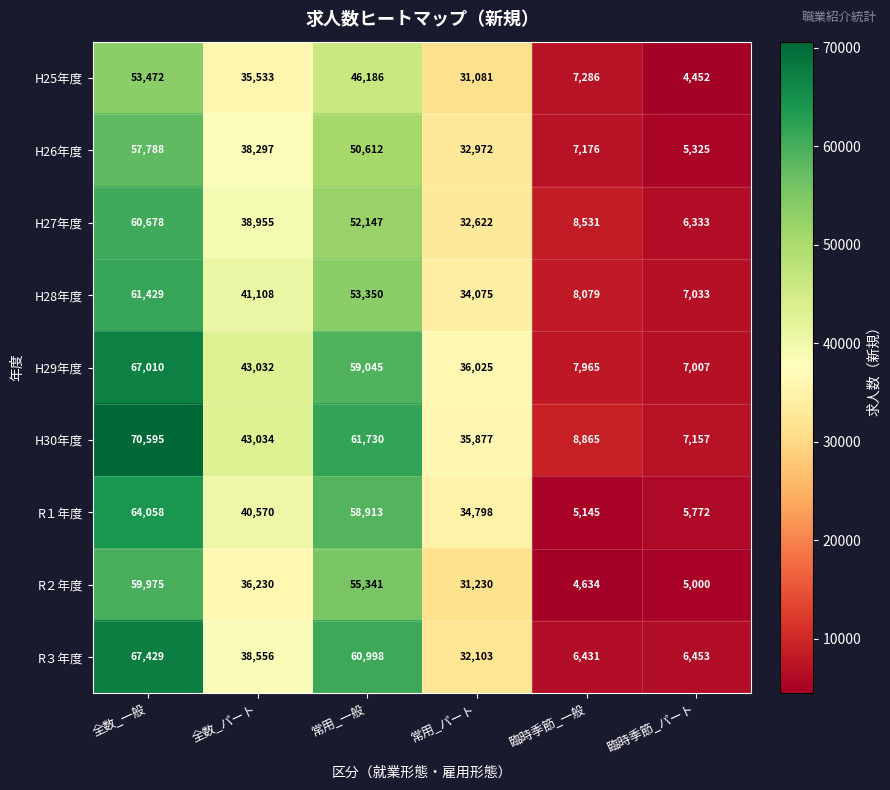

Is it true that H29年度 equals 7007 at 臨時季節_パート?

True